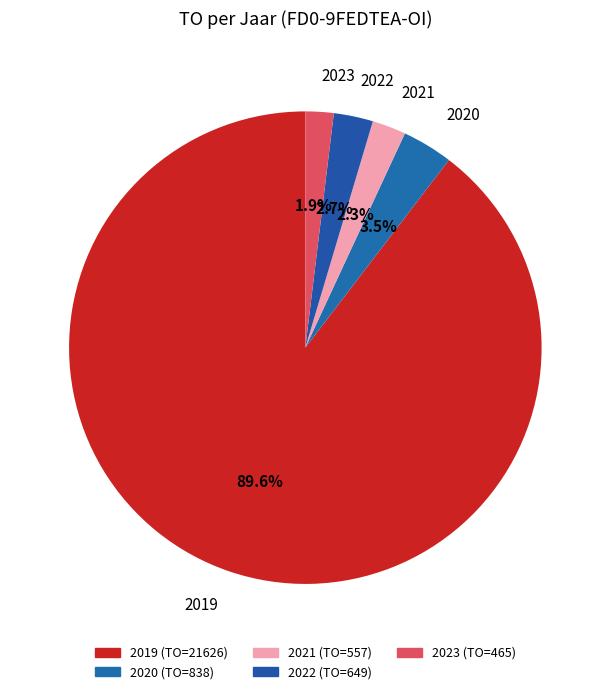

How many segments does this pie chart have?

5